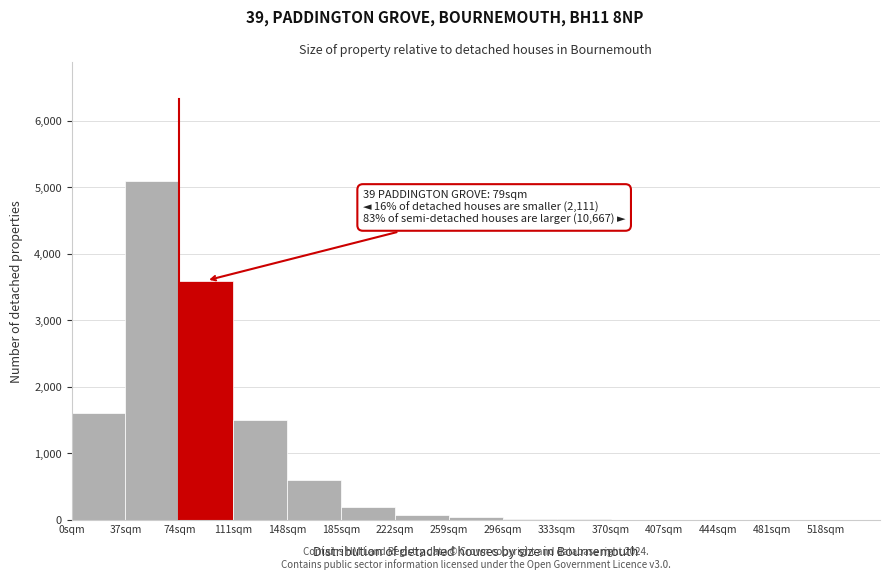

Which range on the x-axis has the tallest bar?

37 to 74